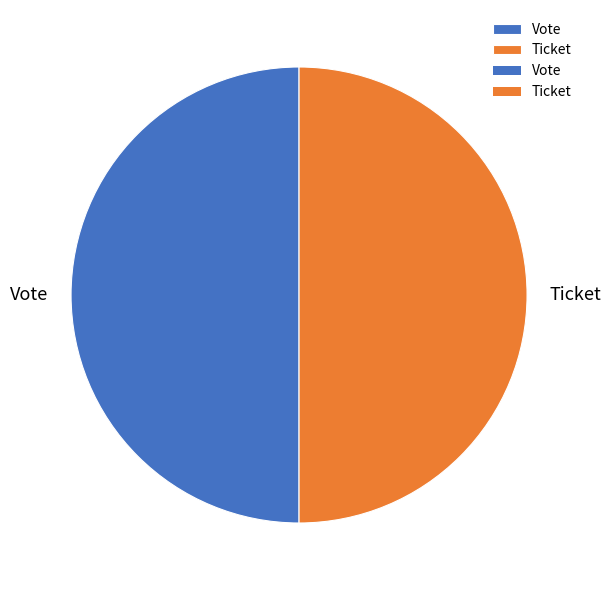

Approximately how many times larger is the value at Ticket compared to Vote?

1.0